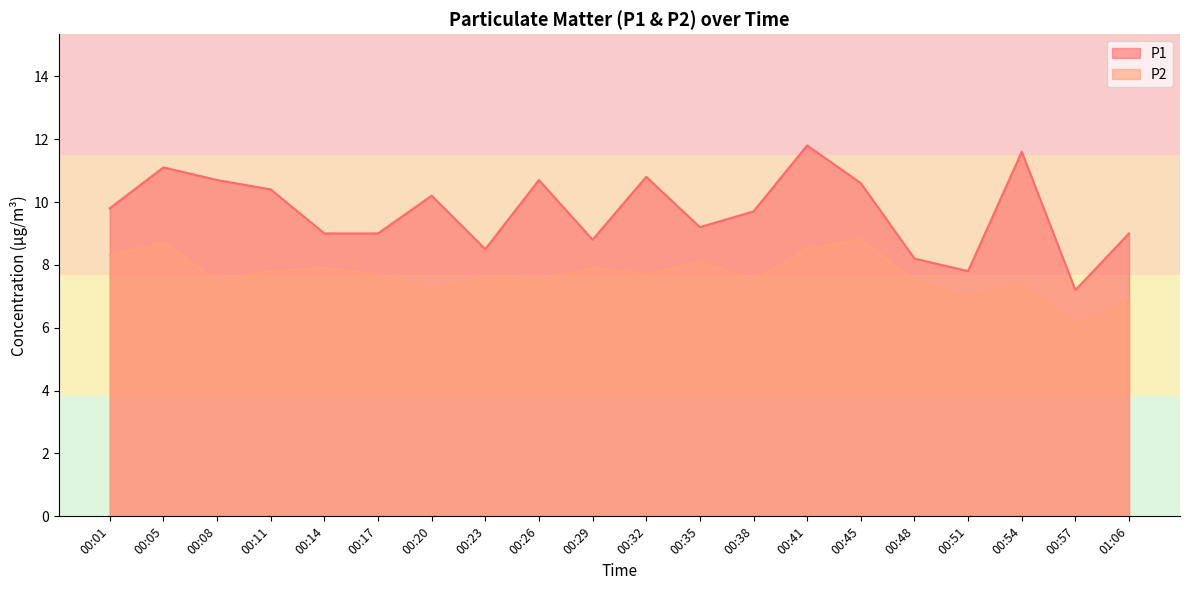

True or false: P2 and P1 cross at least once.

False